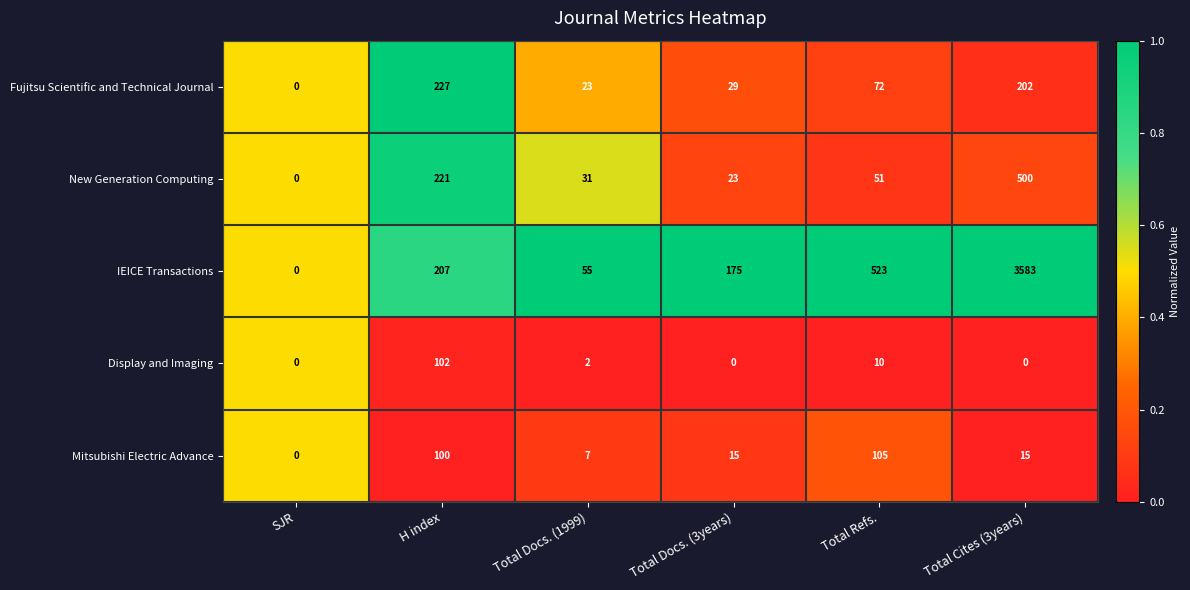

At which category does the chart reach its peak across all series?

Total Cites (3years)